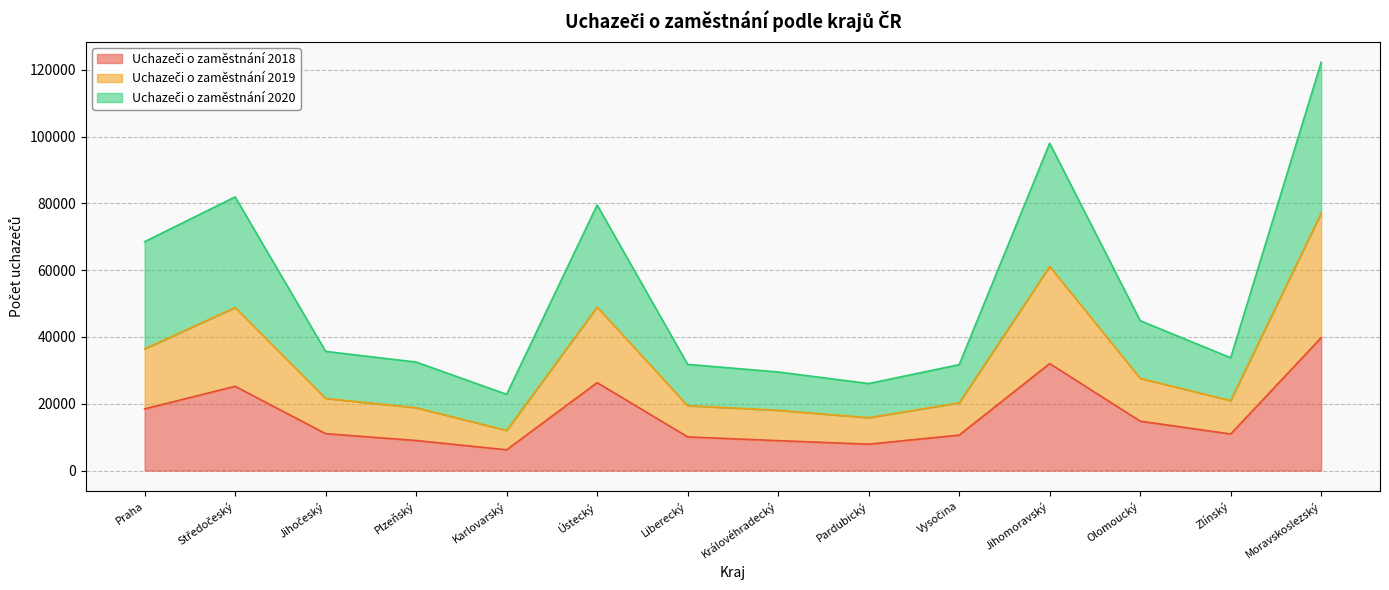

What is the total value across all series at Pardubický?

26063